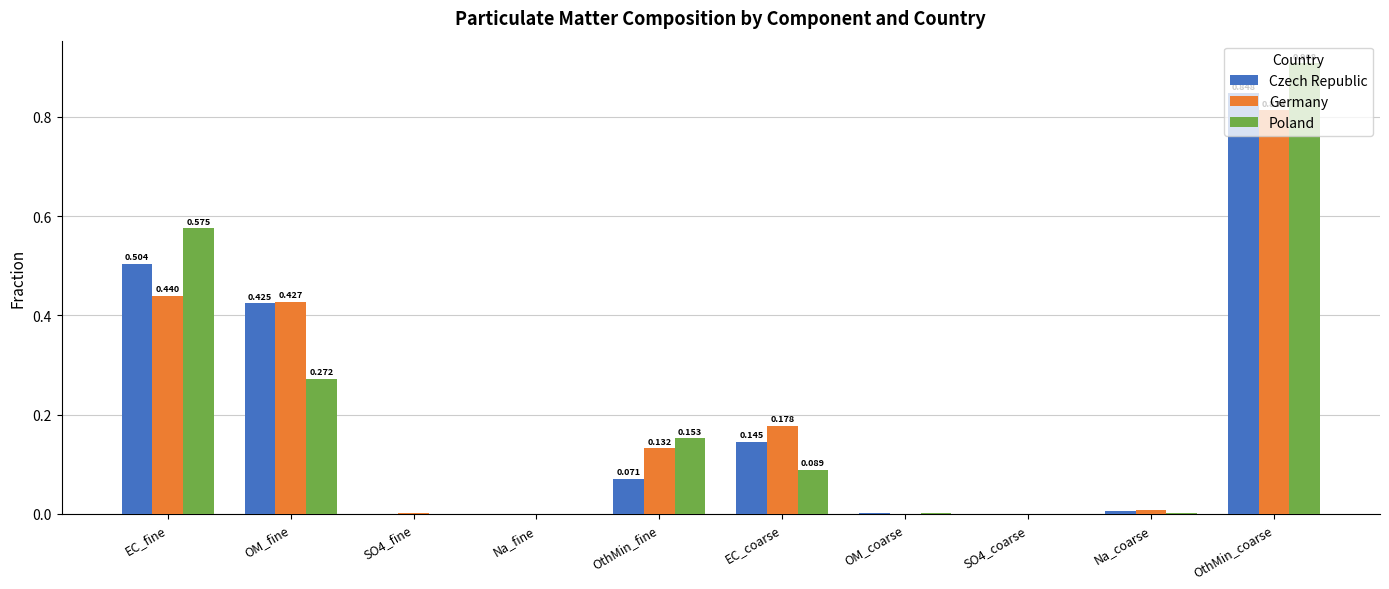

Are the bars grouped side by side (vs. stacked)?

Yes